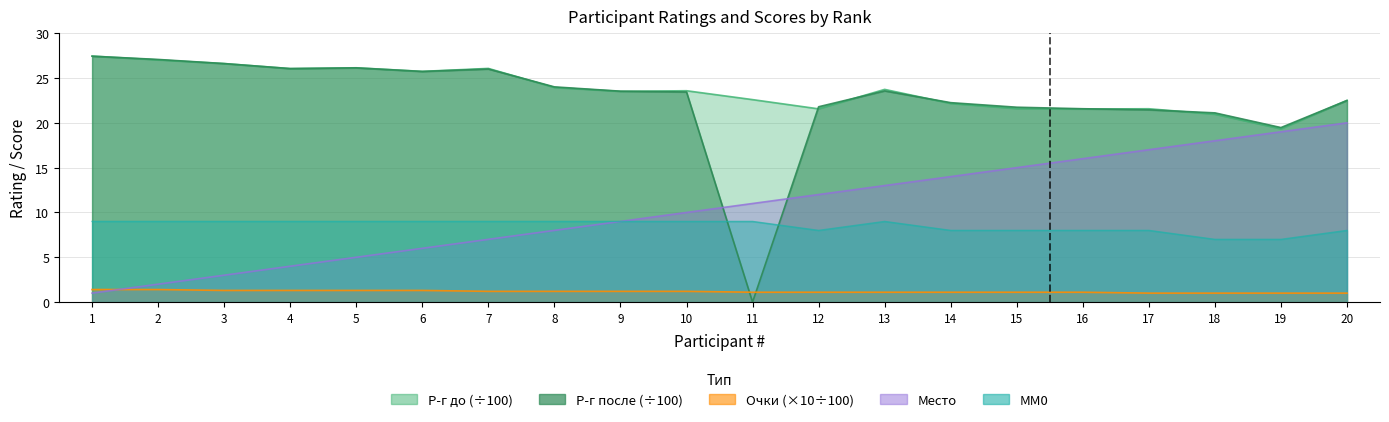

Which label corresponds to the largest value in the chart?

1